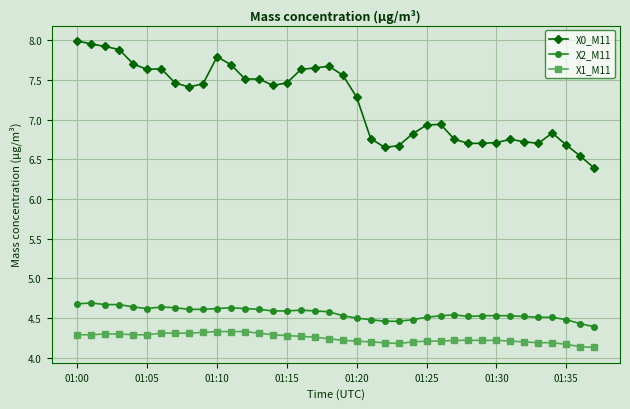

What is the smallest value displayed?

4.1